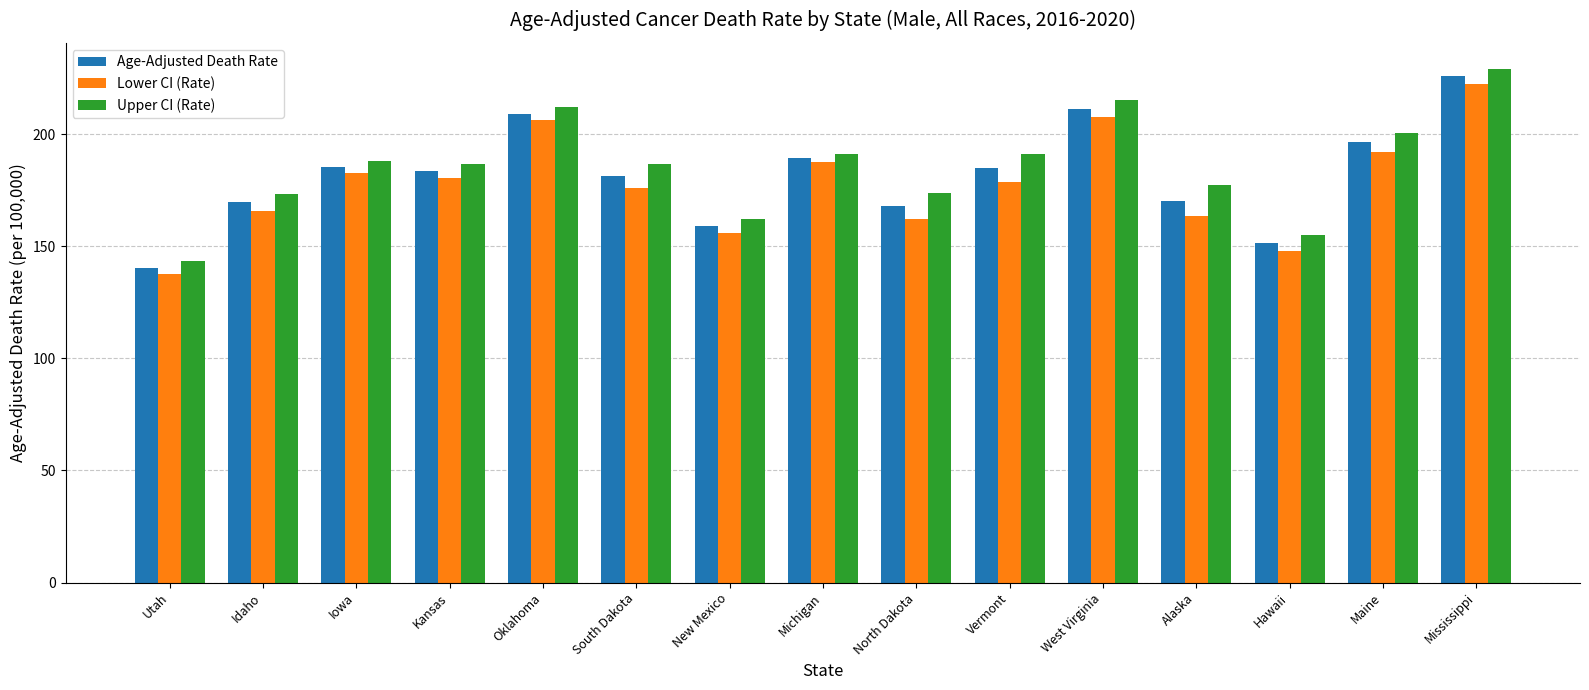

Read the Age-Adjusted Death Rate value at Maine.

196.4